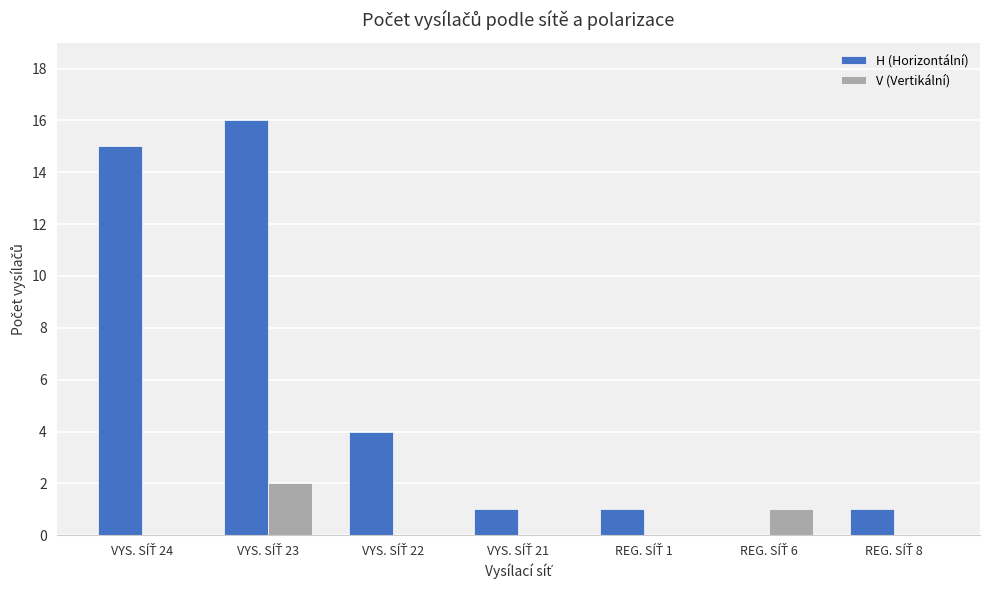

What is the maximum value shown in the chart?

16